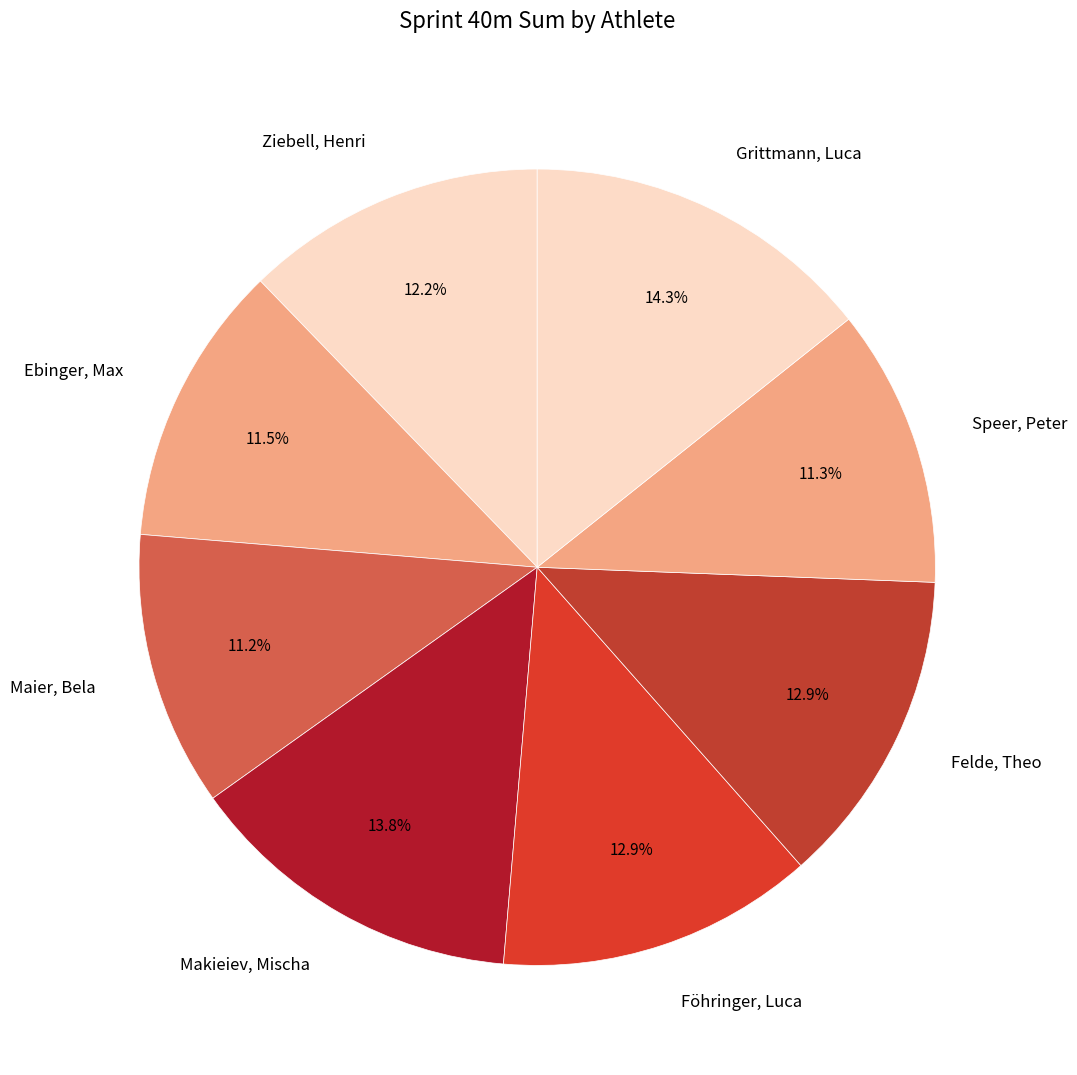

Does Felde, Theo account for over 50% of the chart?

No